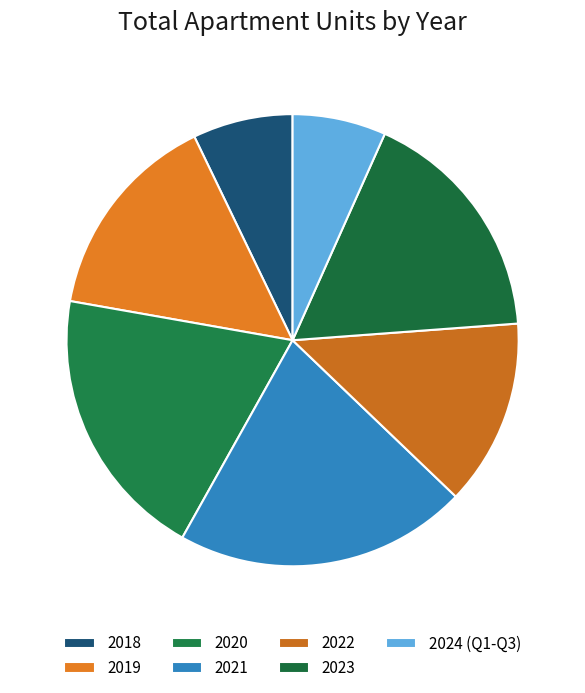

Is 2018 the majority of the pie?

No